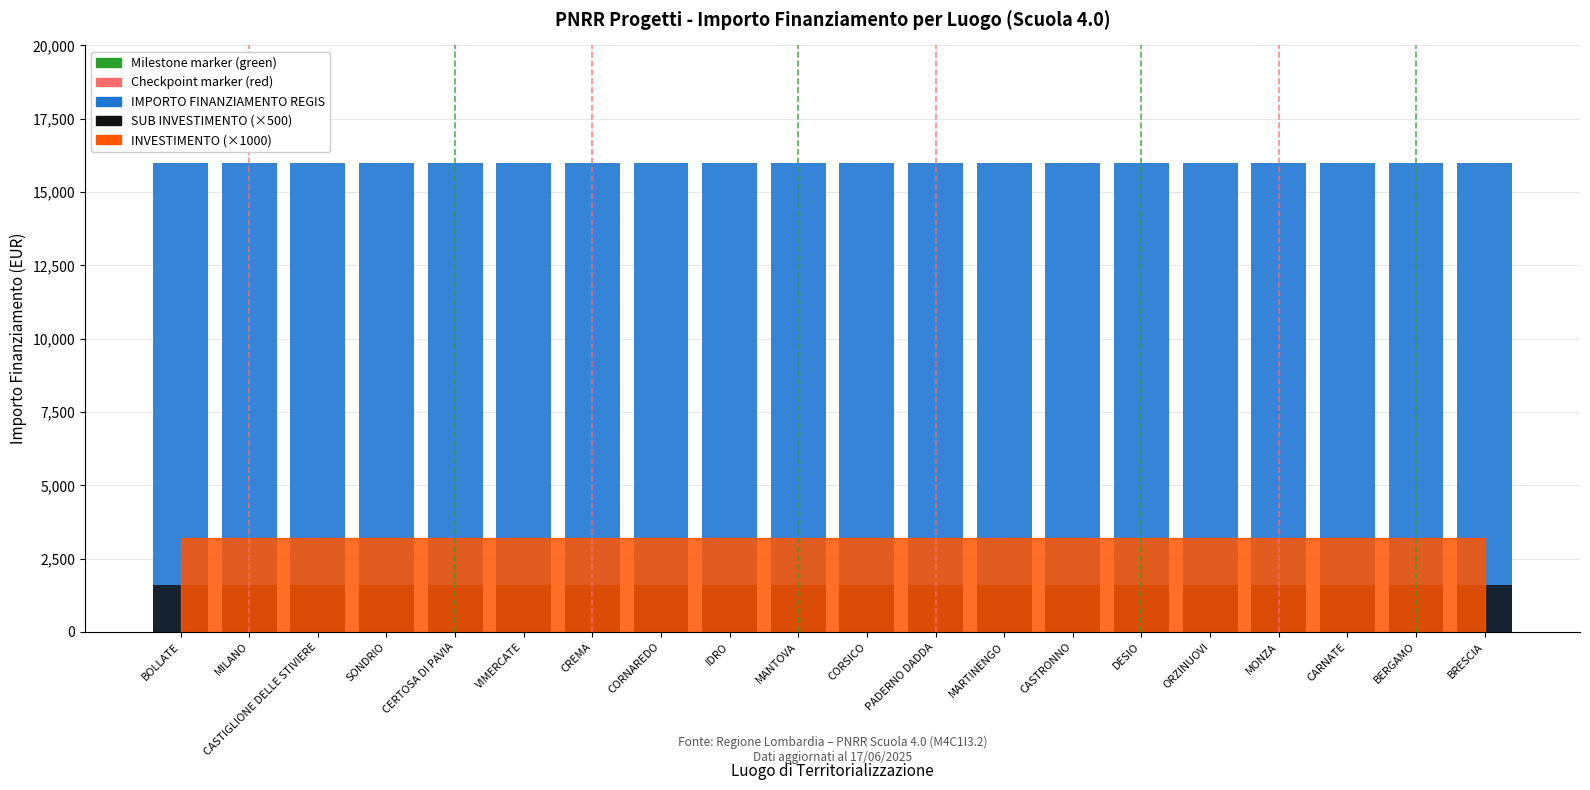

What position from the left is CASTIGLIONE DELLE STIVIERE?

3